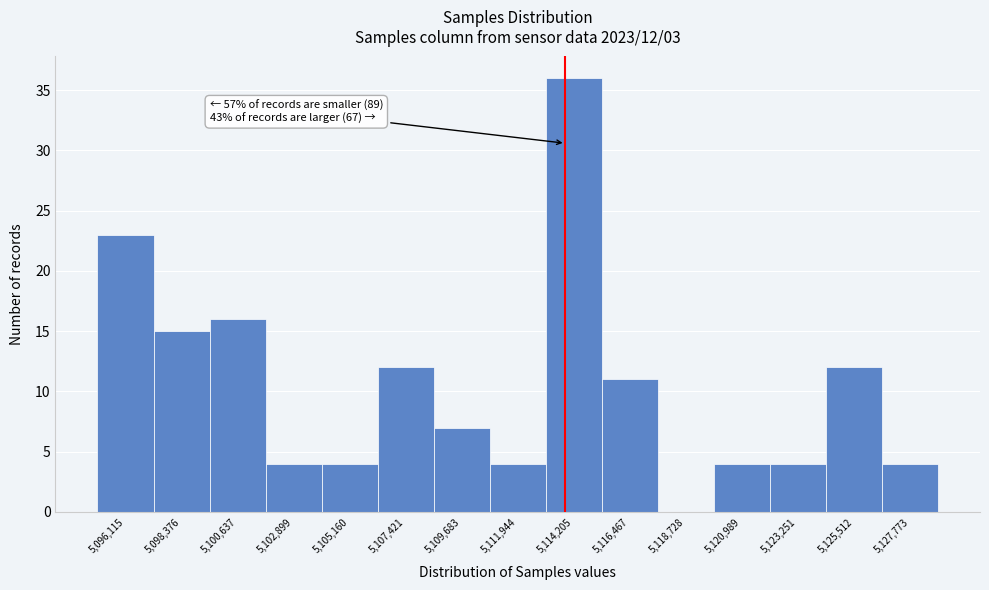

Reading right to left, what are all the values shown in this chart?

5,127,773=4	5,125,512=12	5,123,251=4	5,120,989=4	5,118,728=0	5,116,467=11	5,114,205=36	5,111,944=4	5,109,683=7	5,107,421=12	5,105,160=4	5,102,899=4	5,100,637=16	5,098,376=15	5,096,115=23